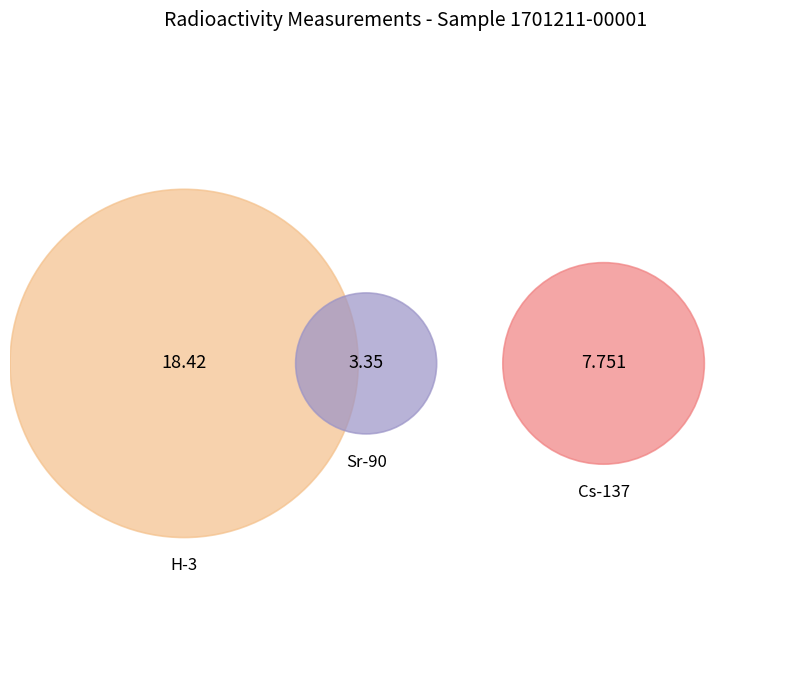

Is it true that H-3 is 62% of the pie?

True